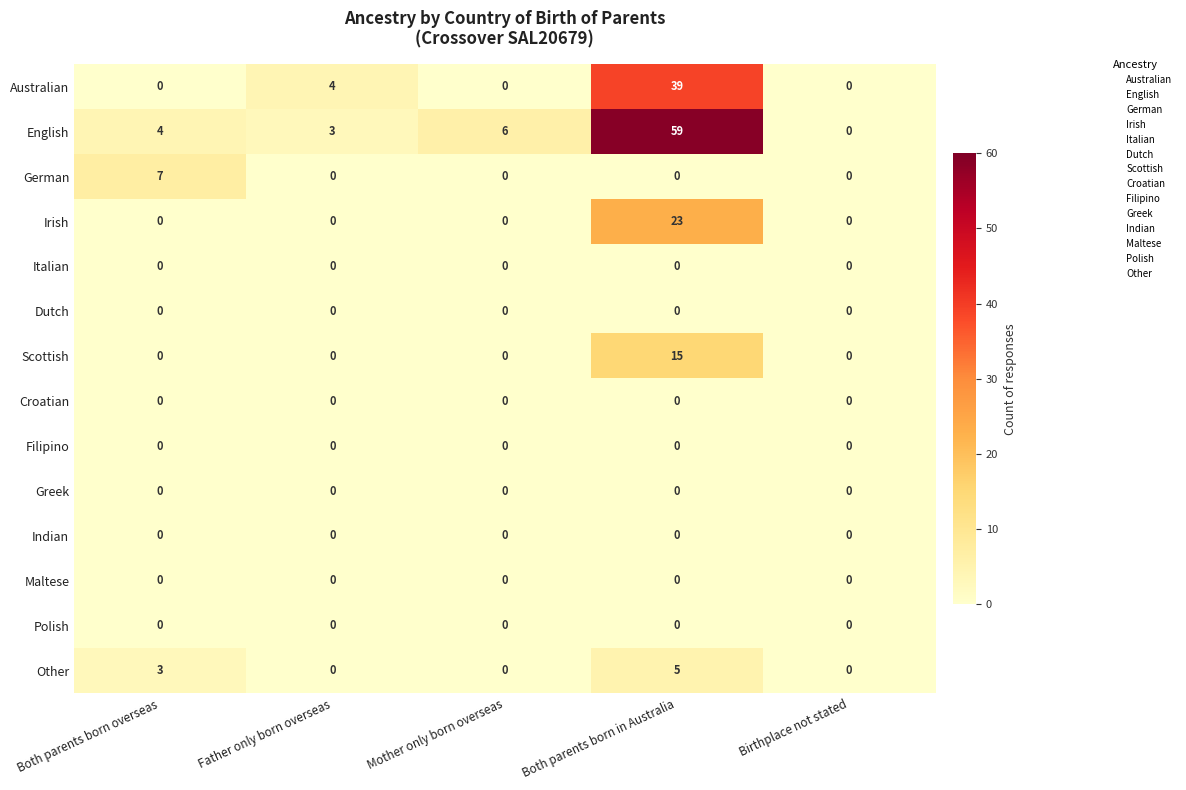

At which category does the chart reach its peak across all series?

Both parents born in Australia